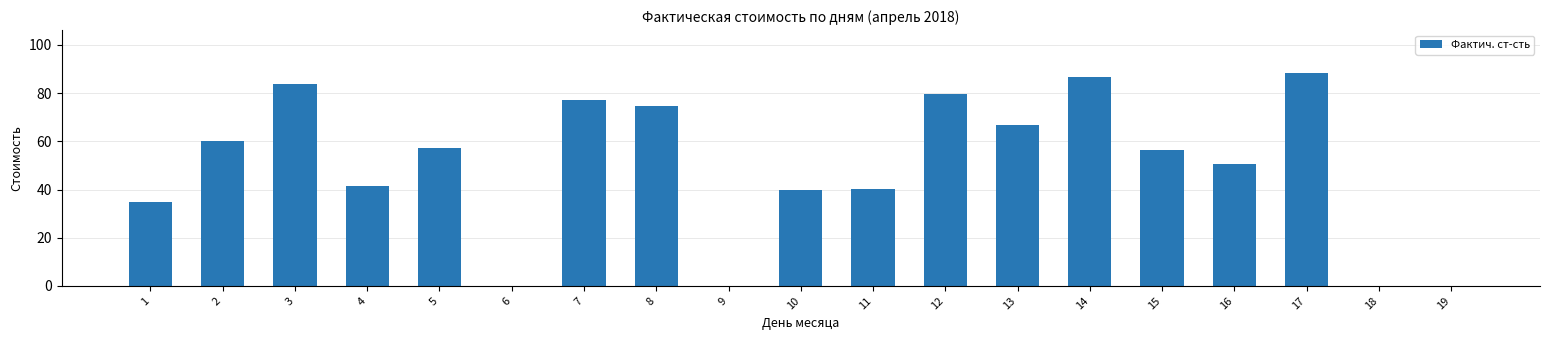

What is the sum of the values at 15 and 10?

96.2